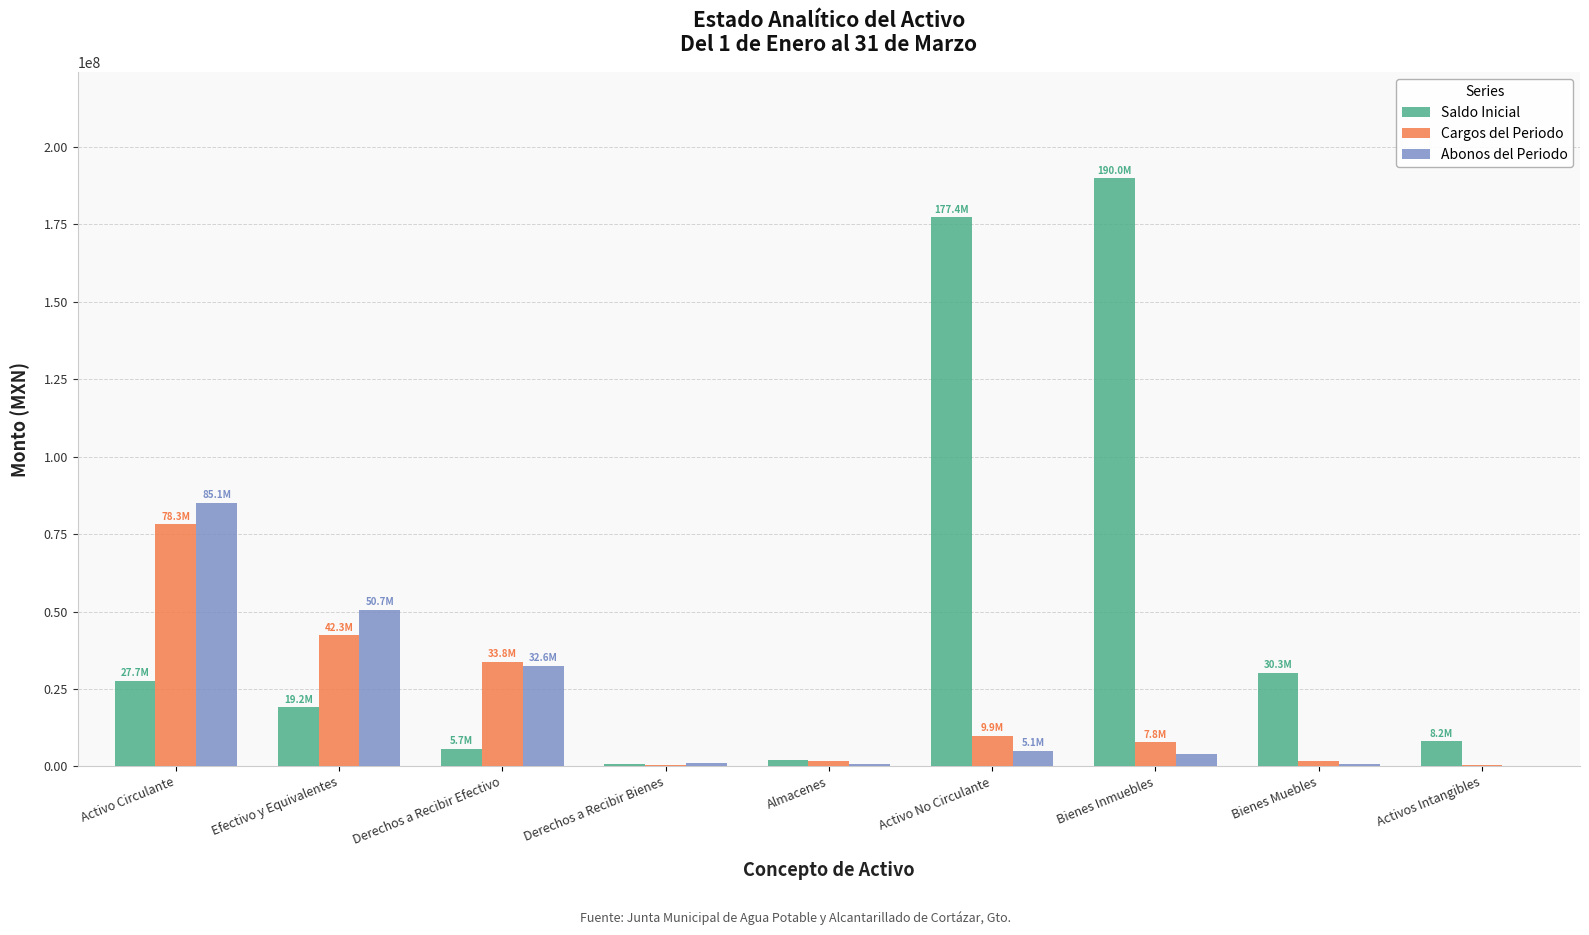

Which series changed the most between Activo Circulante and Activo No Circulante?

Saldo Inicial